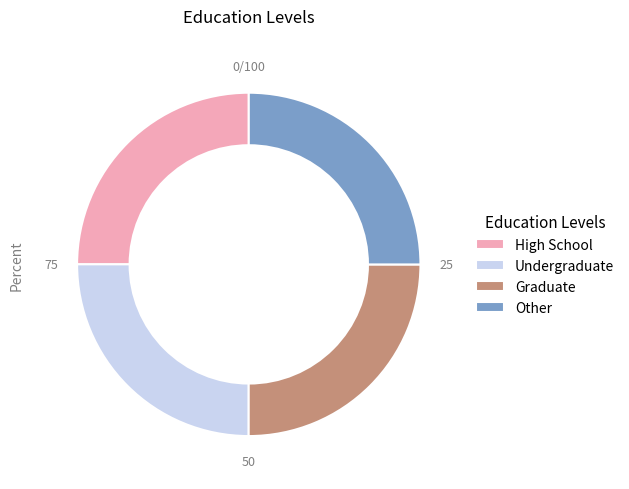

Is there any slice that represents more than half of the pie?

No